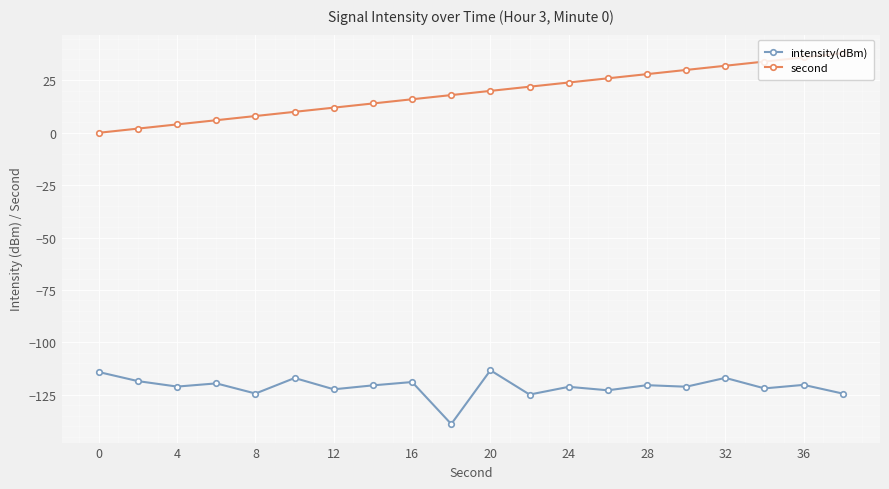

What is the sum of all second values?

380.0